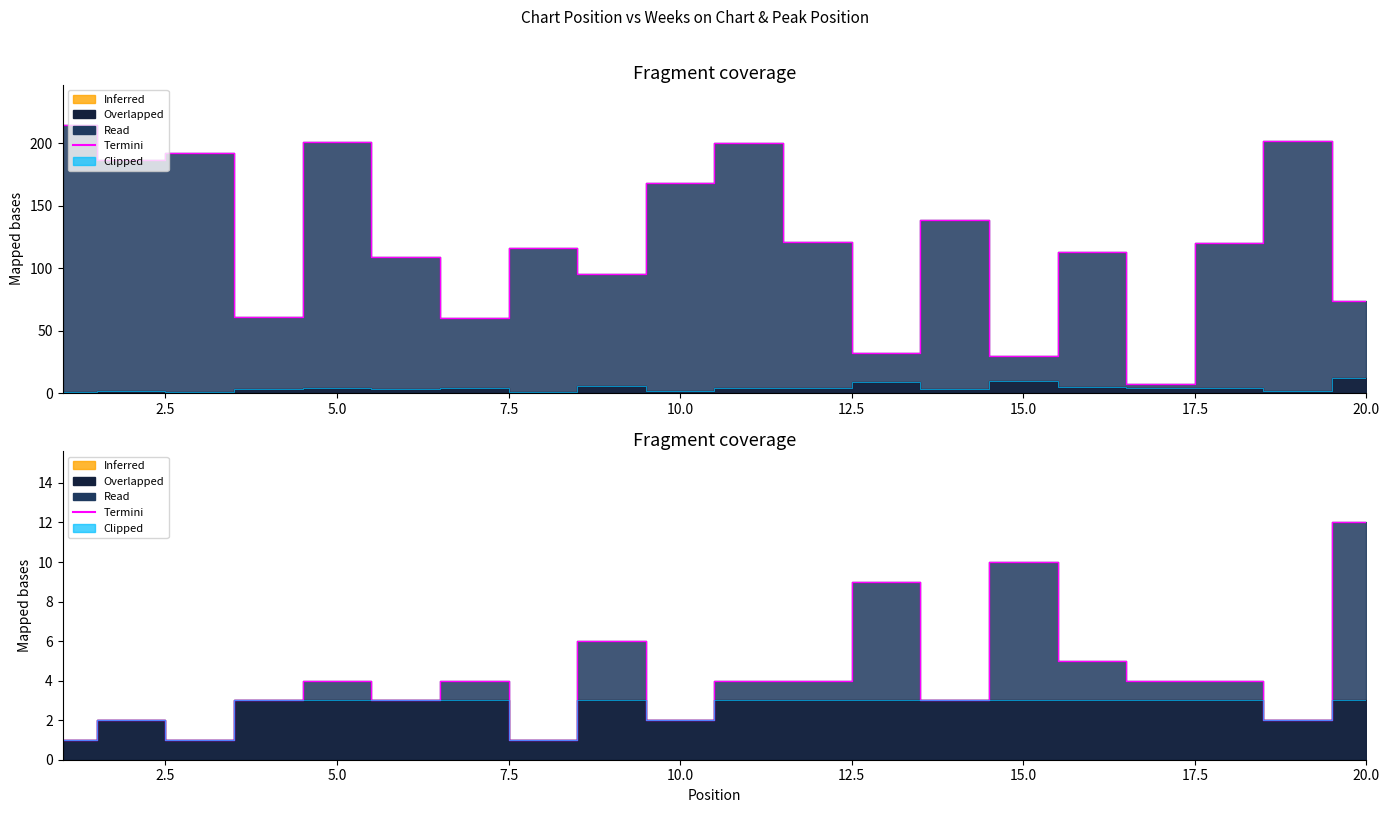

Where is the first local minimum for Termini (Weeks)?

2.5